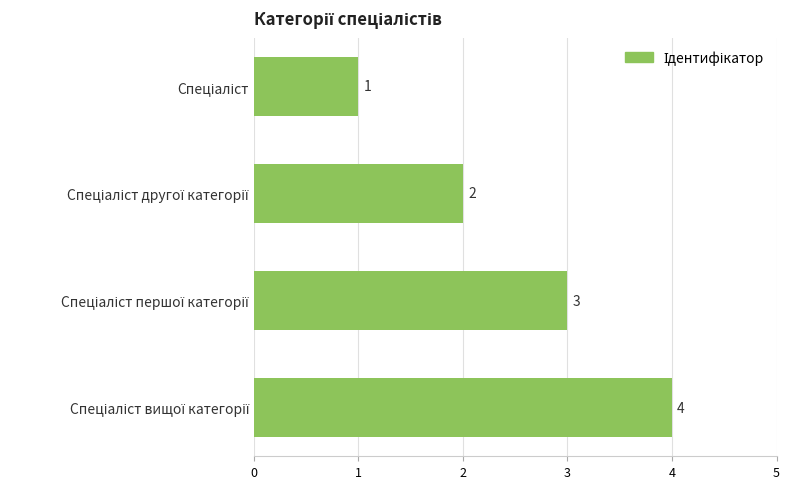

What is the sum of all values?

10